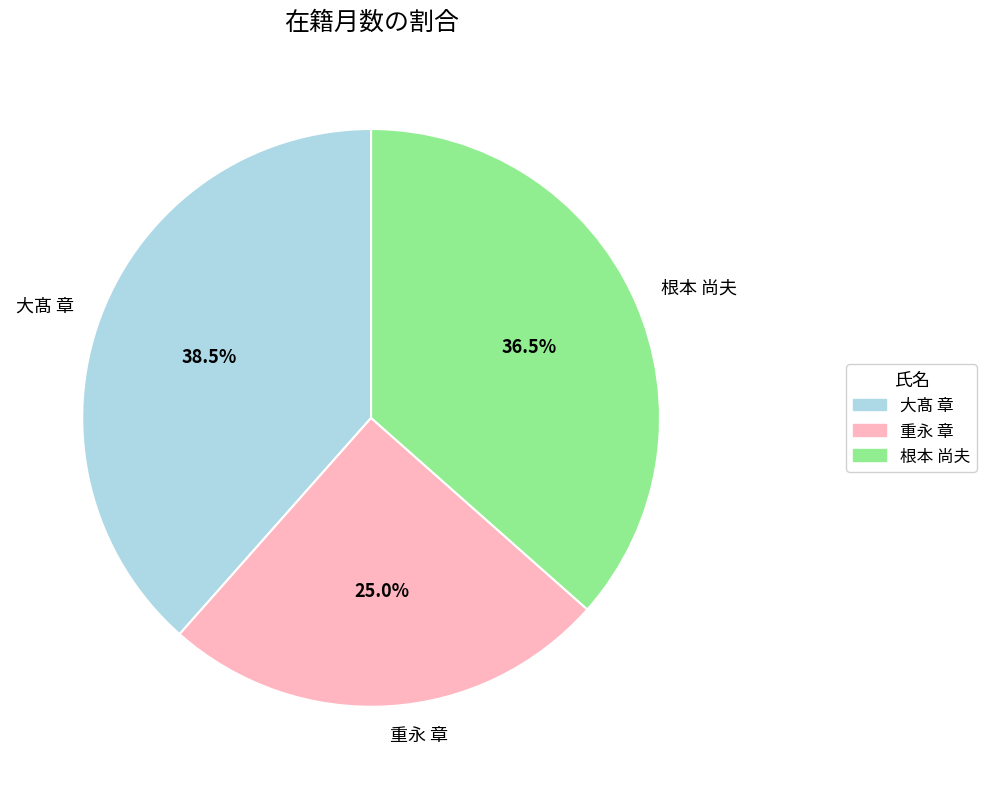

What percentage is the 重永 章 slice, to the nearest percent?

25%